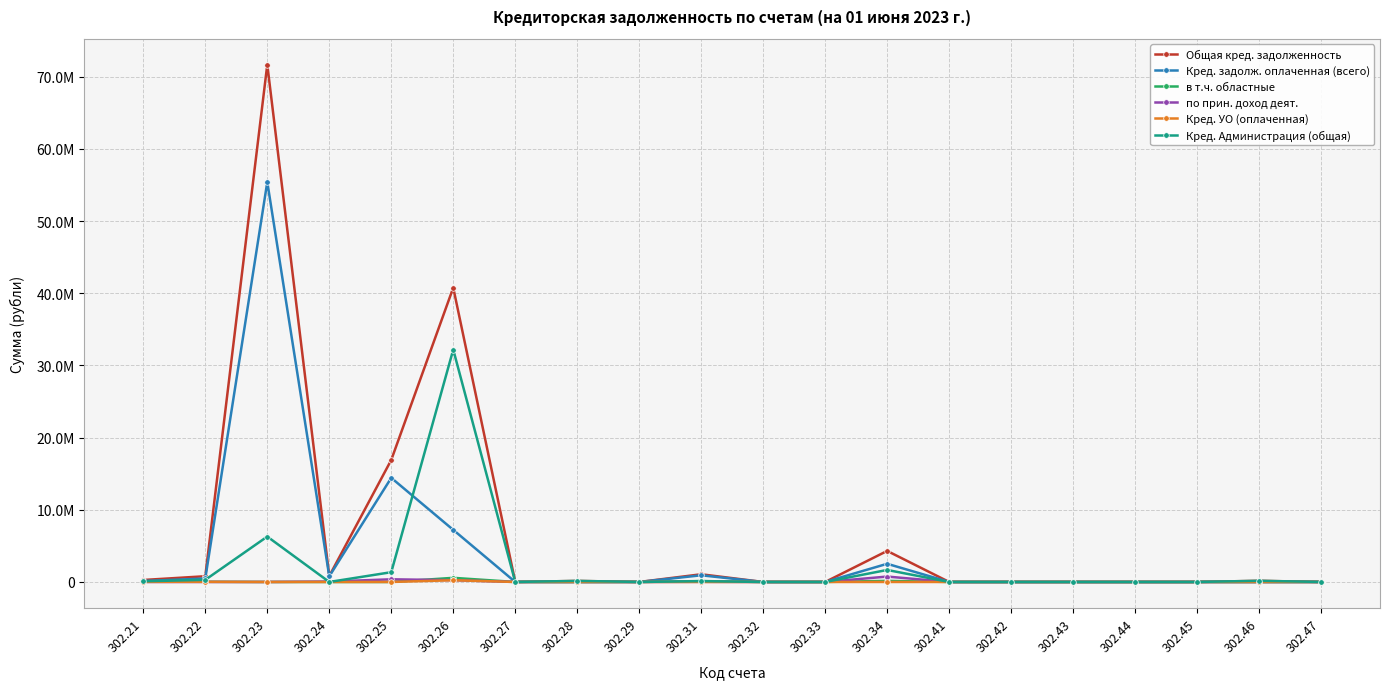

In по прин. доход деят., how many points are lower than both neighbors (excluding endpoints)?

1